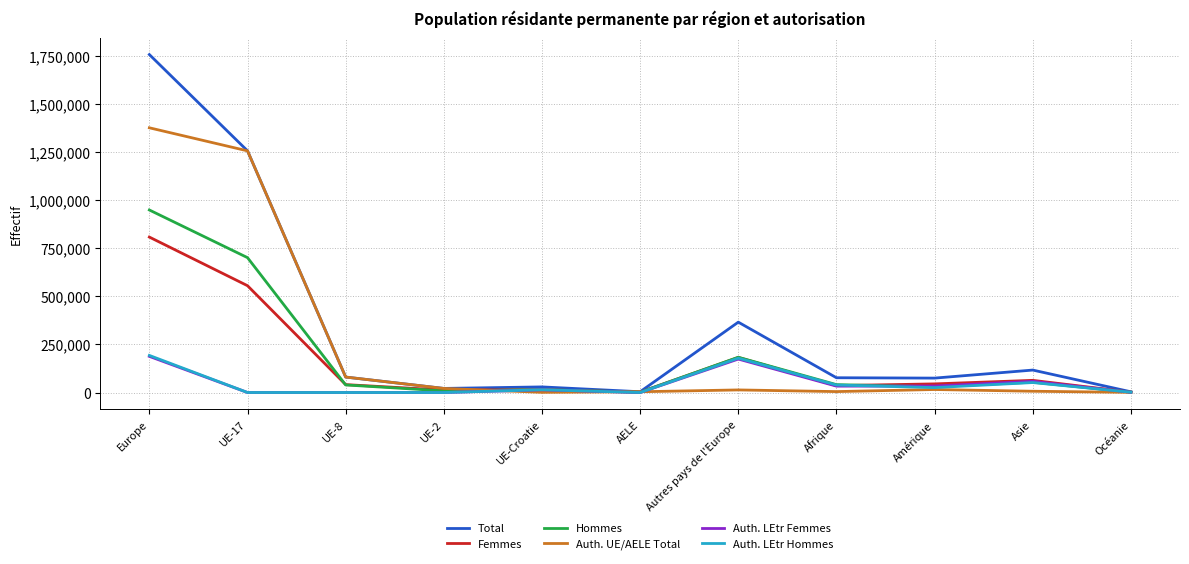

At which category does the chart reach its peak across all series?

Europe